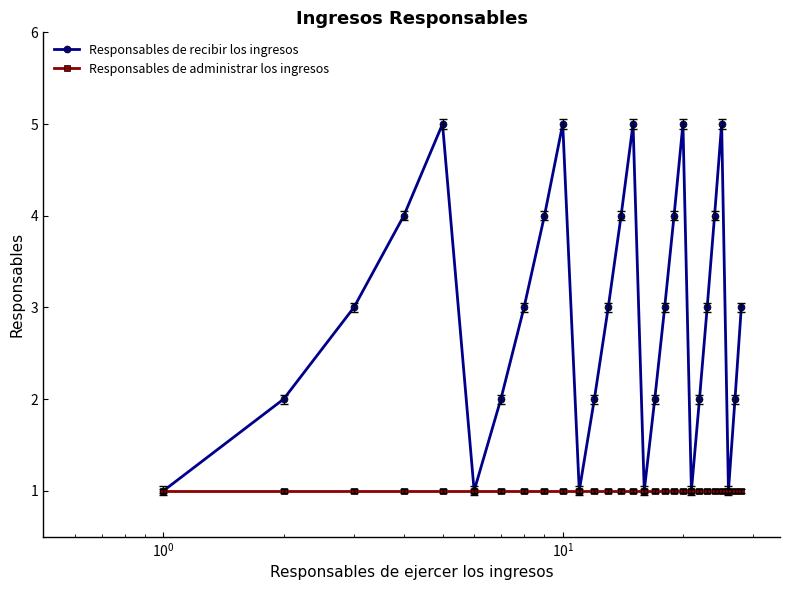

List the series in order of their peak value, lowest first.

Responsables de administrar los ingresos, Responsables de recibir los ingresos